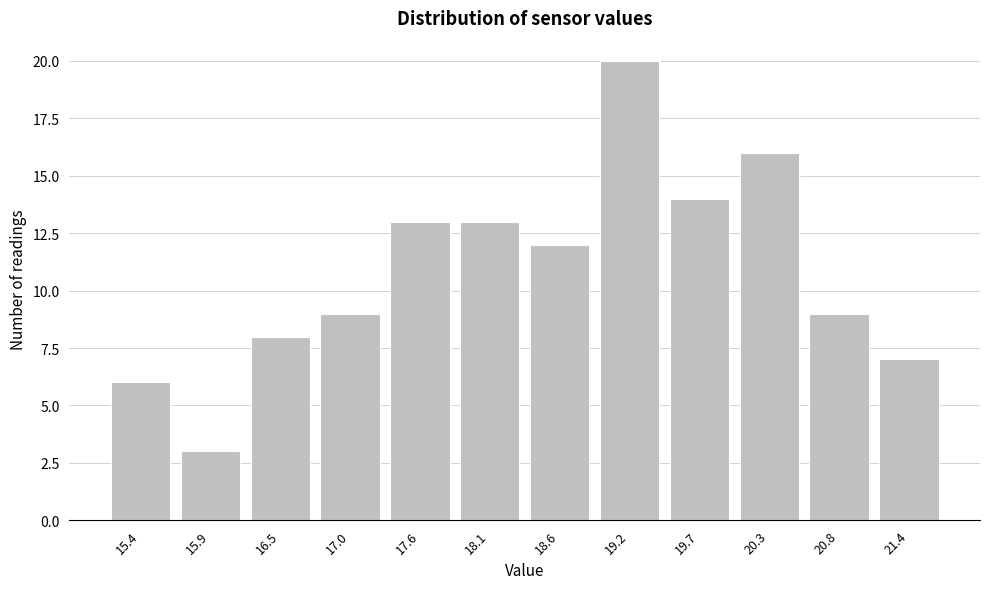

Reading right to left, list all the values displayed in this chart.

21.4=7	20.8=9	20.3=16	19.7=14	19.2=20	18.6=12	18.1=13	17.6=13	17.0=9	16.5=8	15.9=3	15.4=6